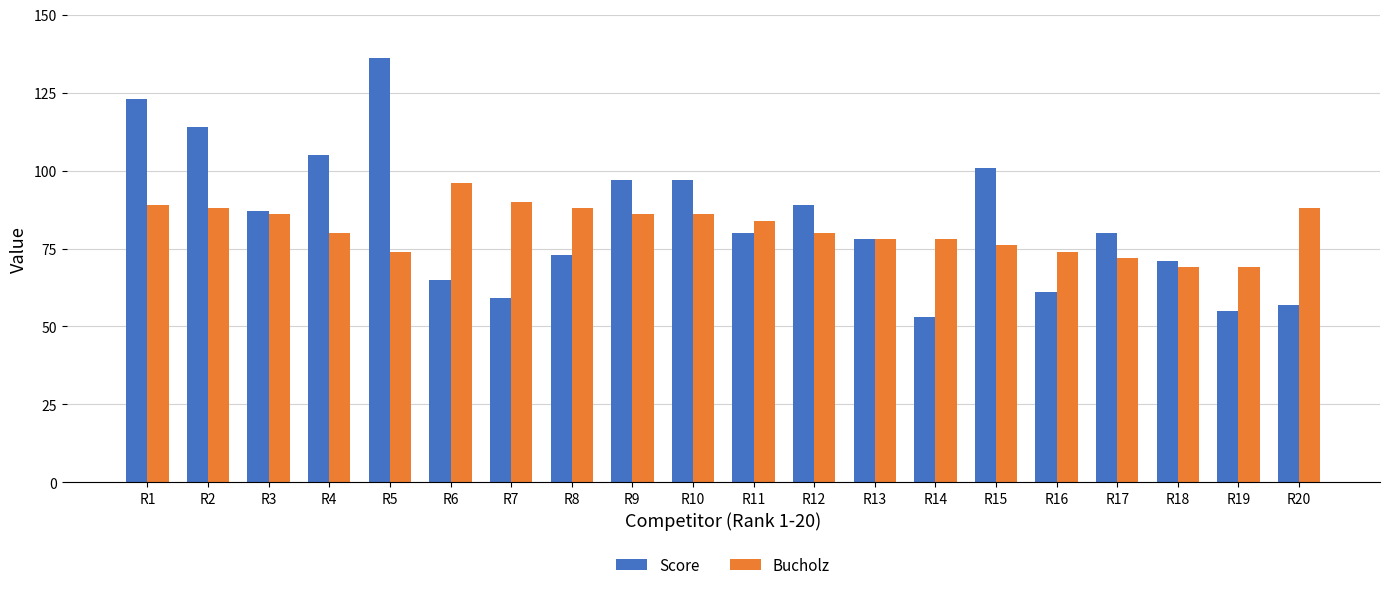

Which category has the highest value across all series?

R5